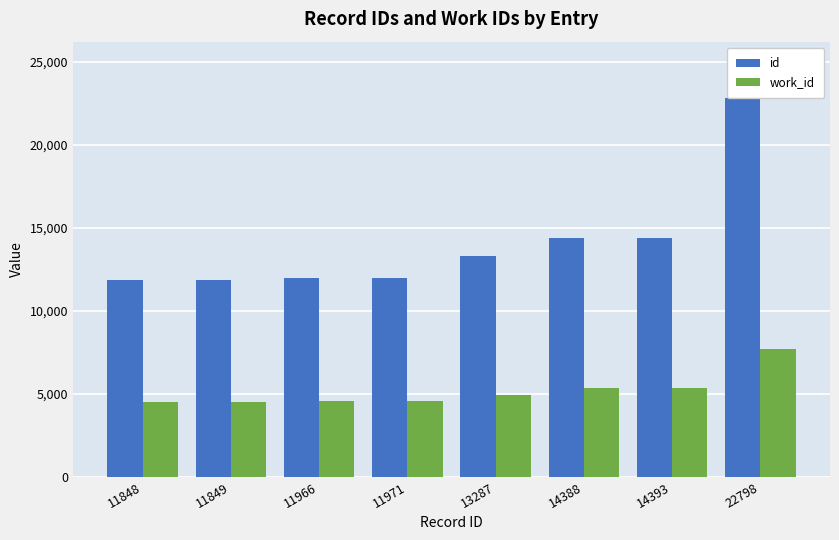

What is the total value across all series at 14393?

19759